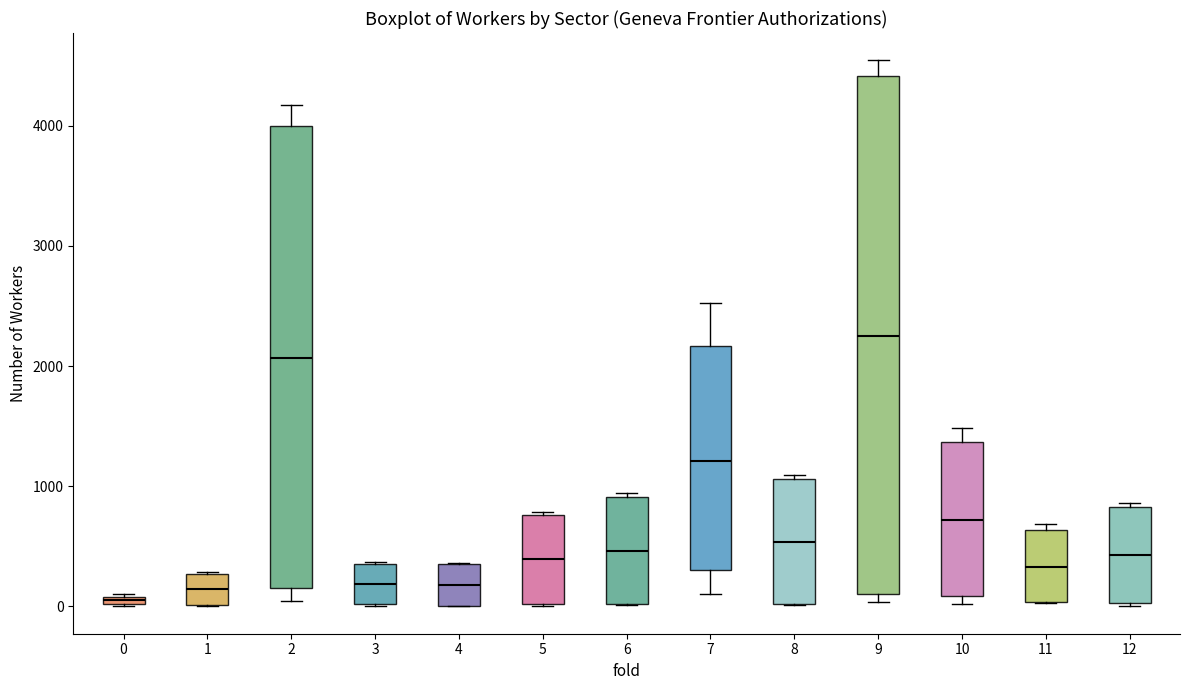

Comparing the boxes themselves (not the whiskers), which one is the tallest?

9